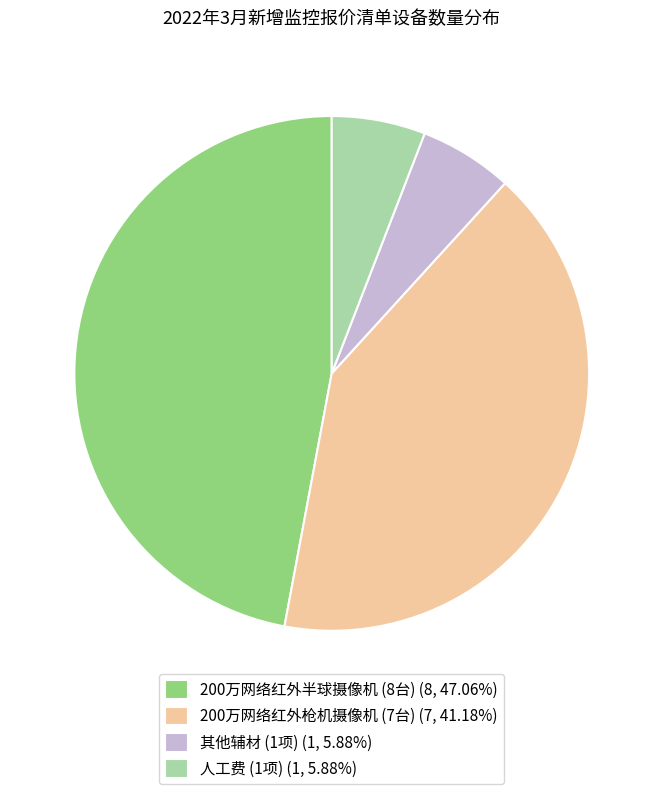

True or false: 其他辅材 accounts for 6% of the total.

True